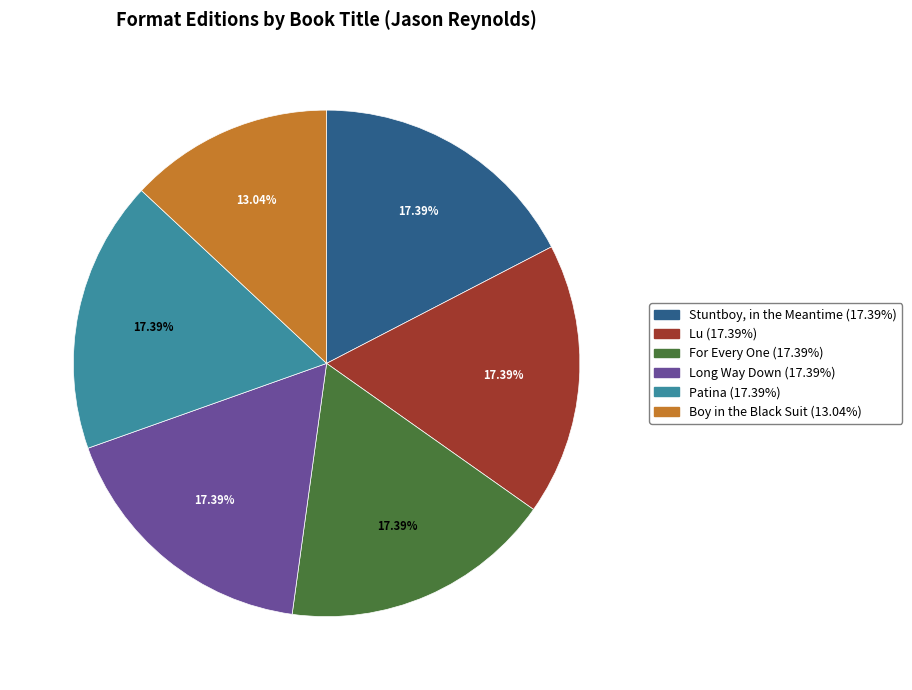

To the nearest percent, what is the combined percentage of Stuntboy, in the Meantime and Boy in the Black Suit?

30%